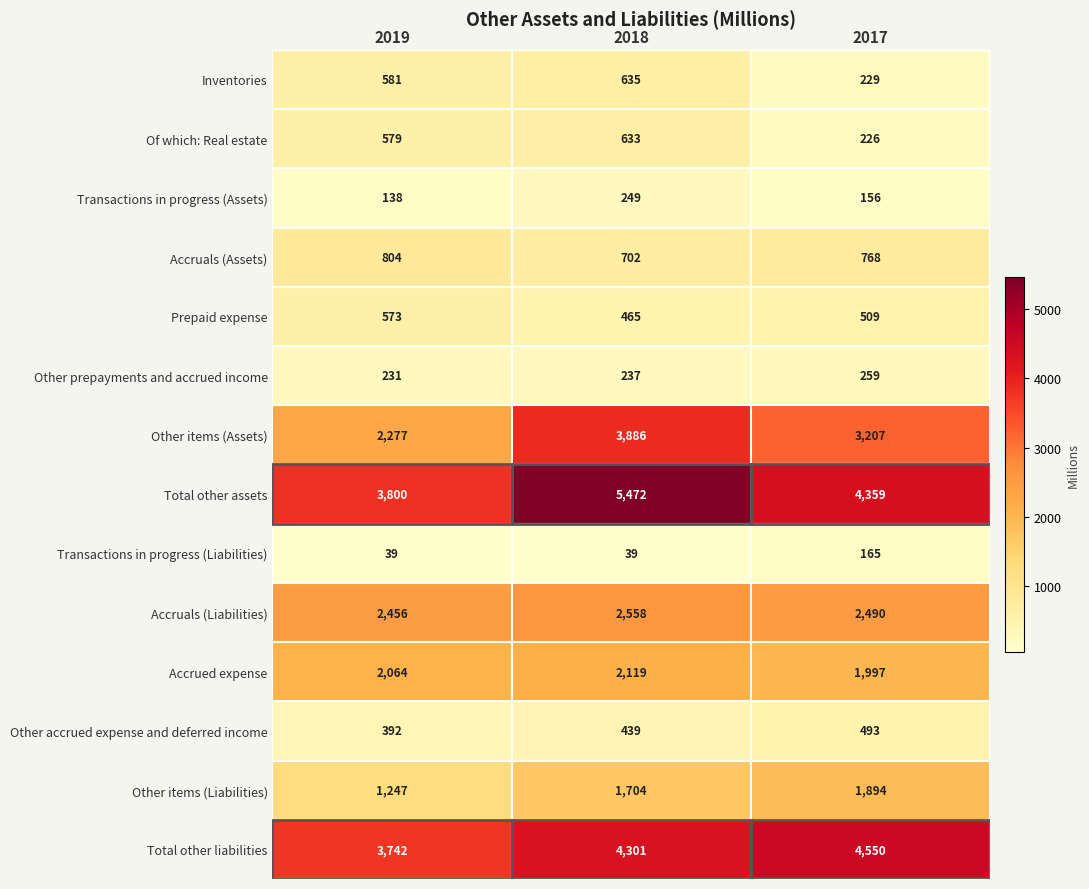

Is it true that Of which: Real estate equals 579 at 2019?

True